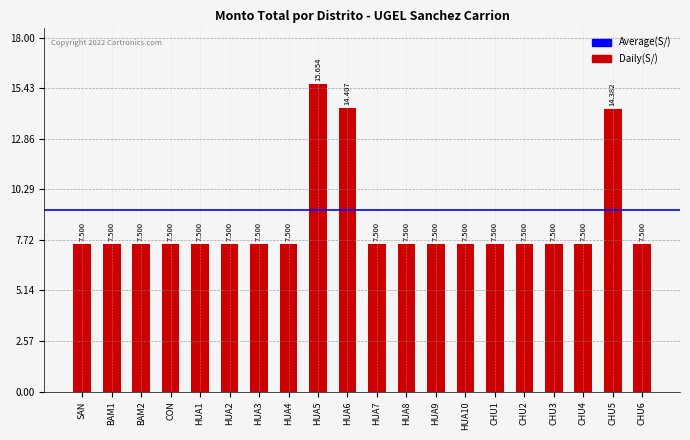

What is the difference between the maximum and minimum values?

8154